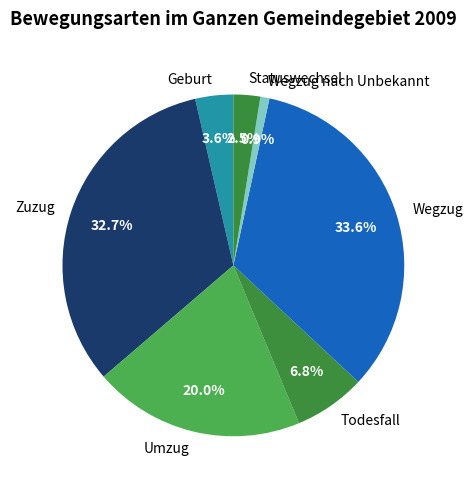

Count the number of slices in the pie.

7